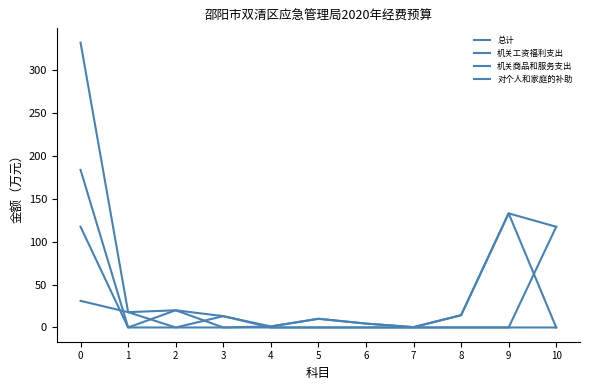

Does the chart display data point markers on the line(s)?

No